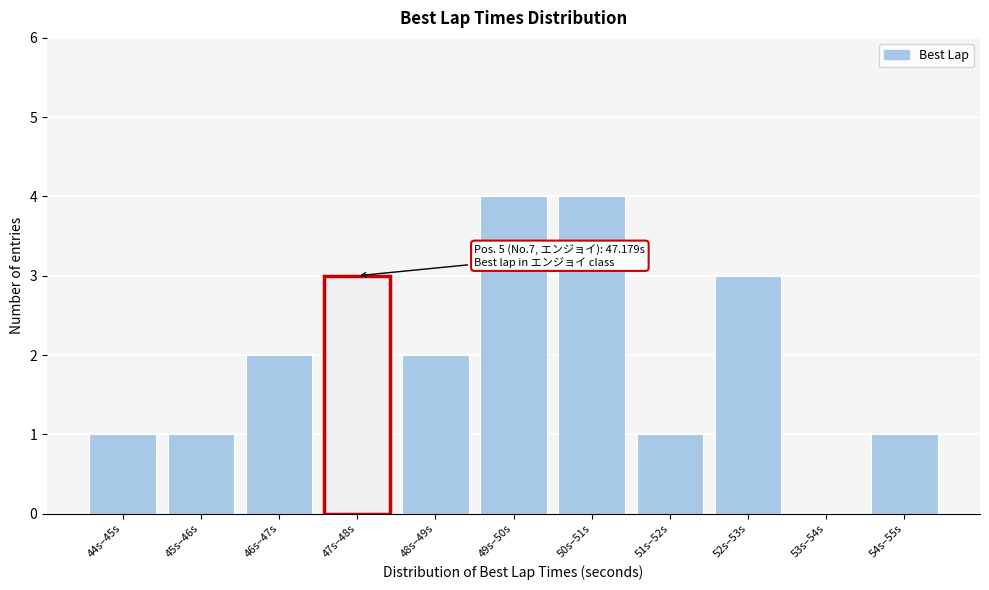

Reading left to right, list all the values displayed in this chart.

44s–45s=1	45s–46s=1	46s–47s=2	47s–48s=3	48s–49s=2	49s–50s=4	50s–51s=4	51s–52s=1	52s–53s=3	53s–54s=0	54s–55s=1